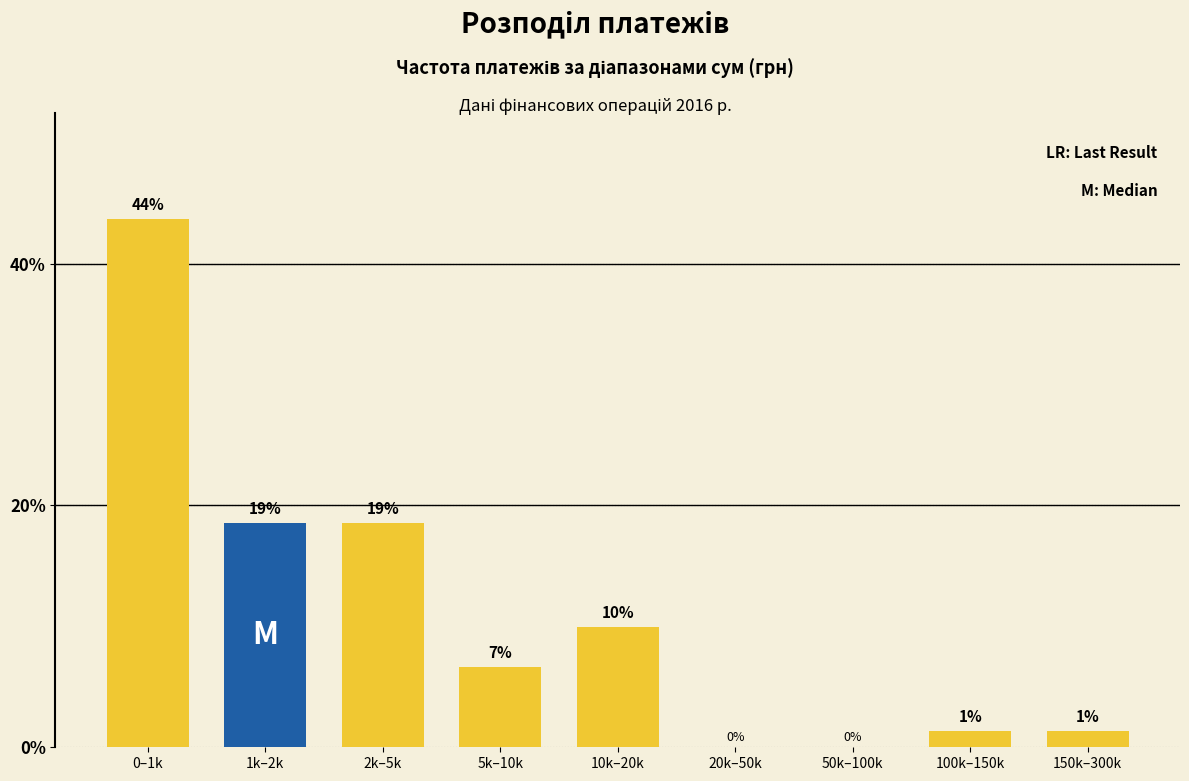

Are the bars horizontal?

No